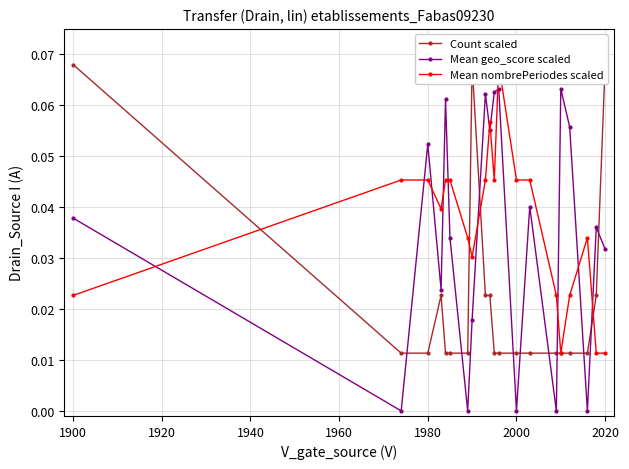

In Mean geo_score scaled, how many points are higher than both neighbors (excluding endpoints)?

7